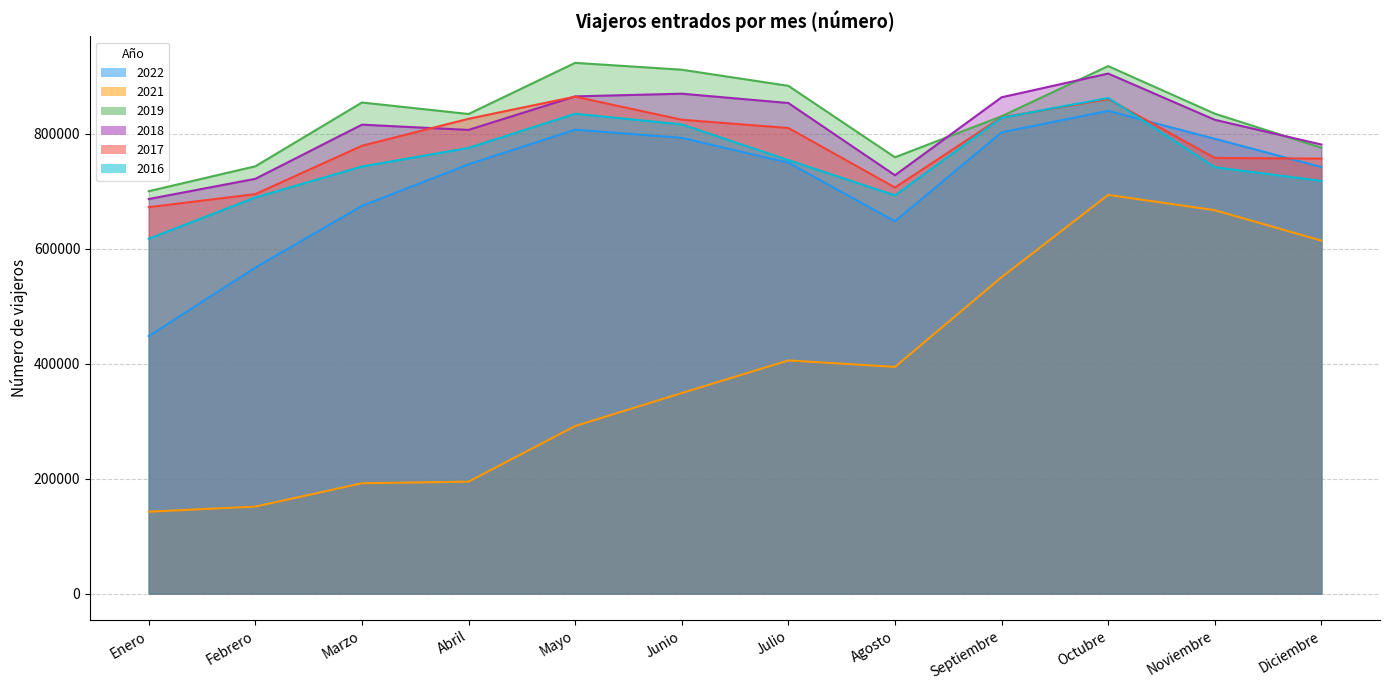

What is the average value of the 2018 series?

809613